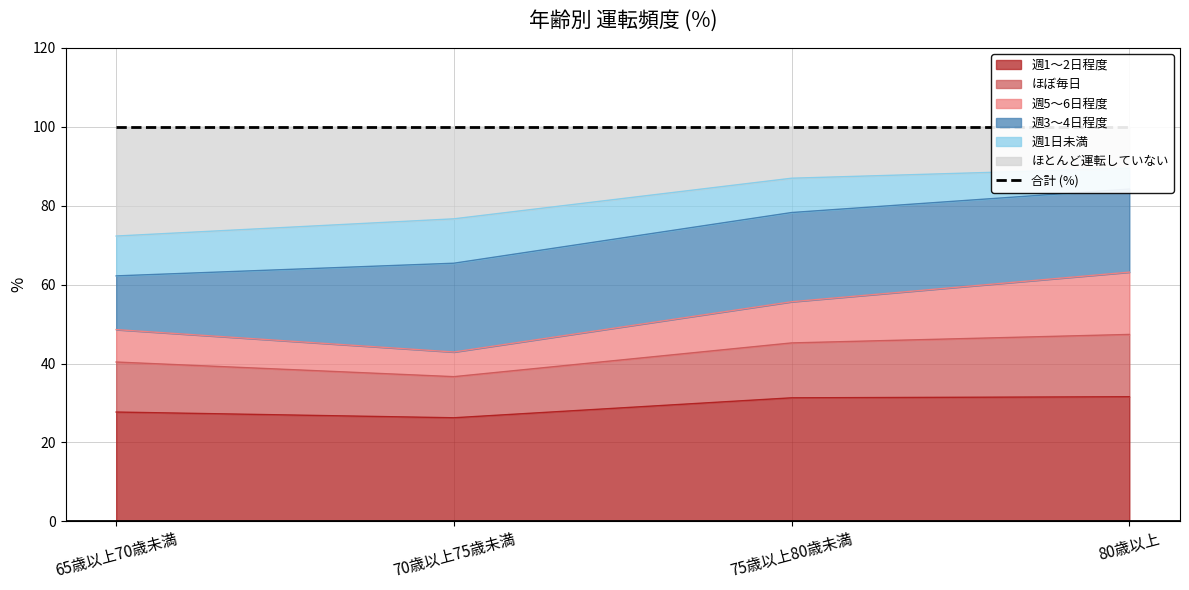

How many values in the ほとんど運転していない series exceed 86?

2